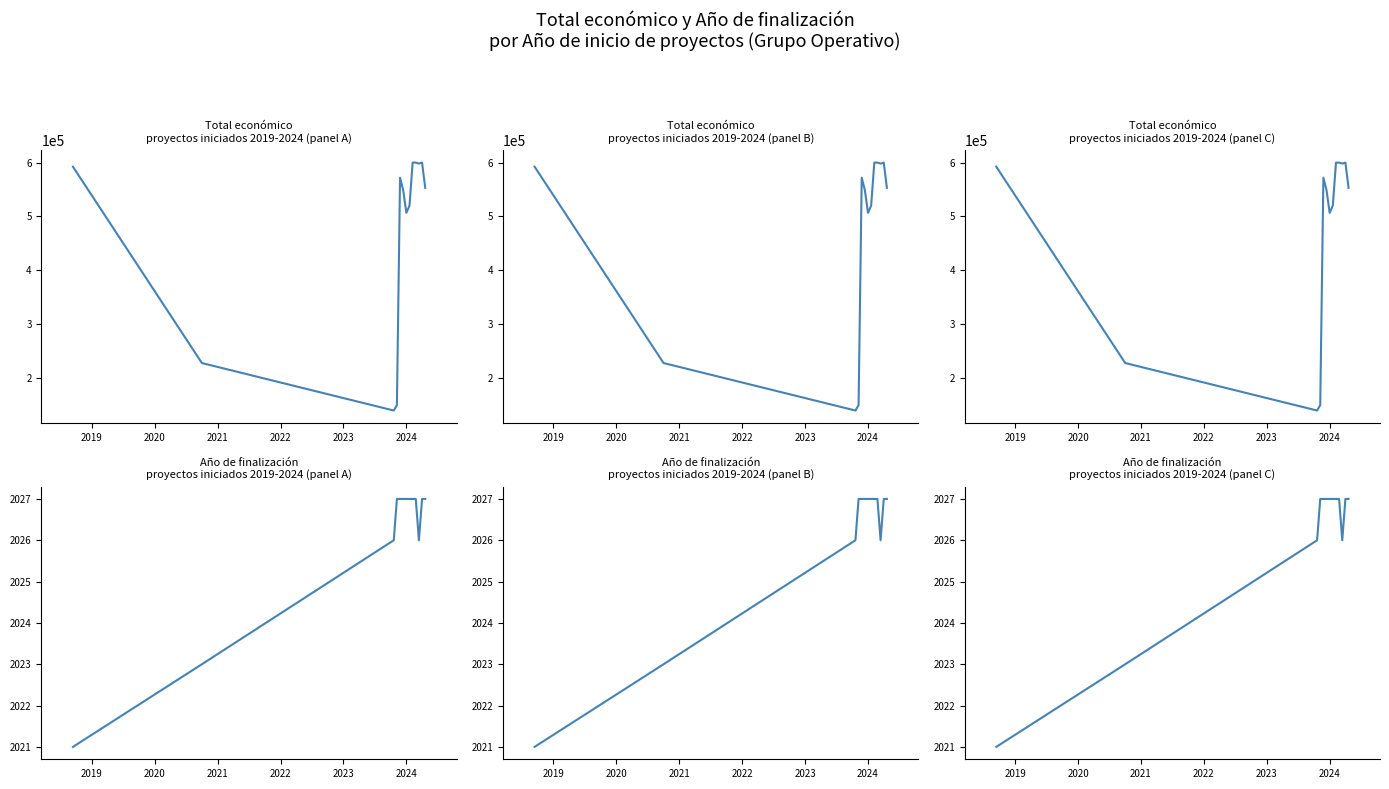

What is the smallest value displayed?

2021